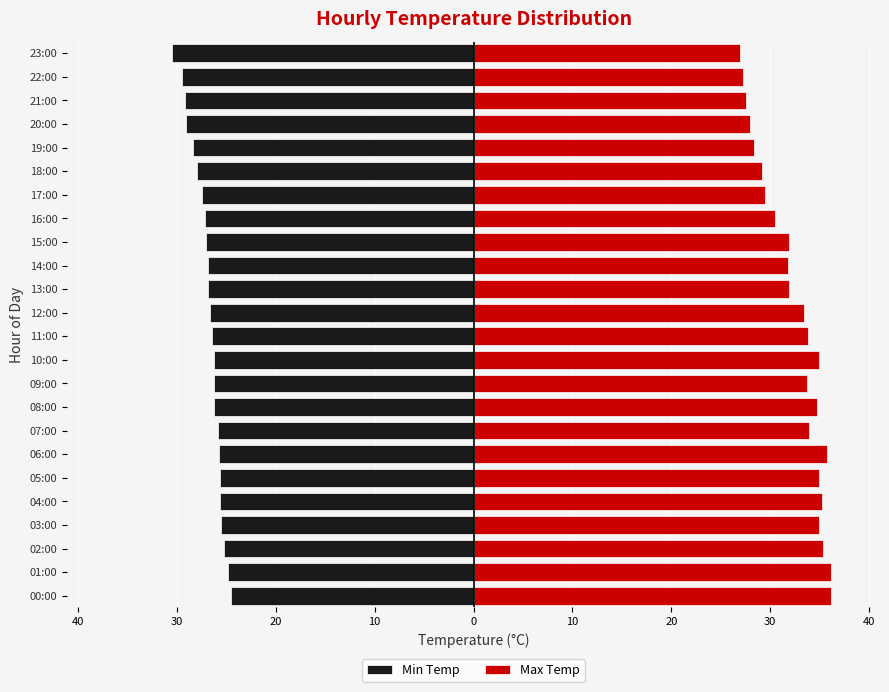

What is the highest value of the Min Temp series?

-24.5